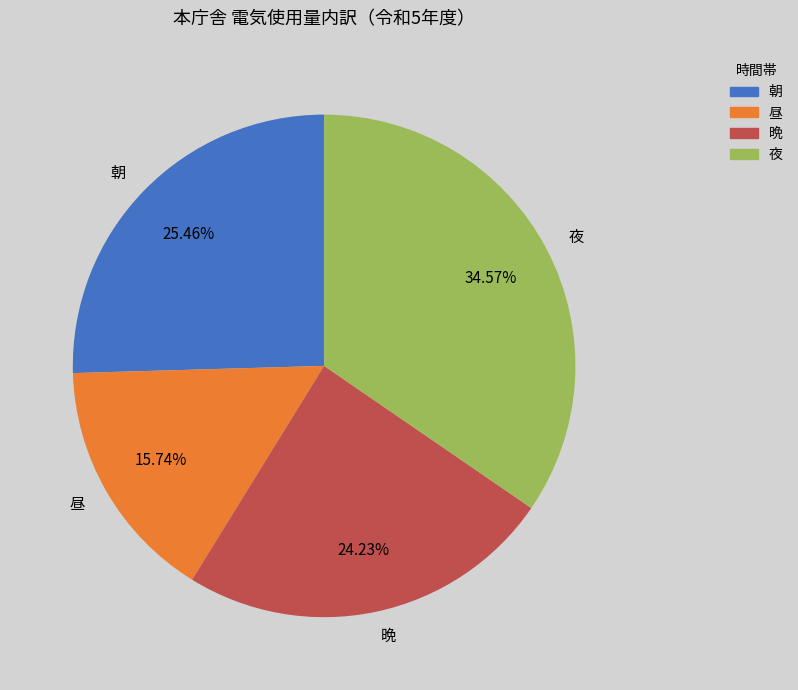

What percentage is the 晩 slice, to the nearest percent?

24%